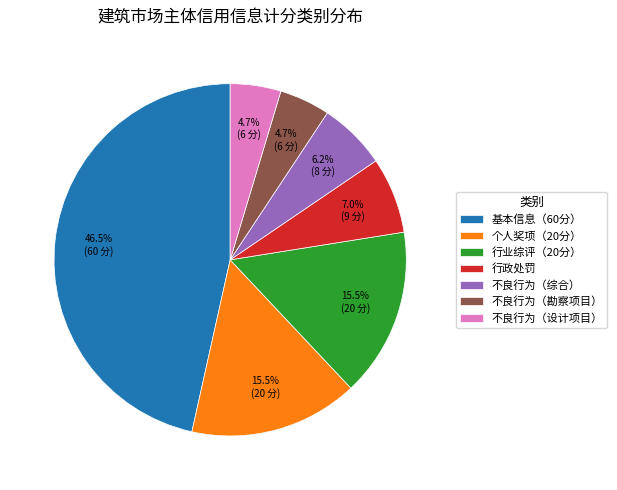

How many segments does this pie chart have?

7